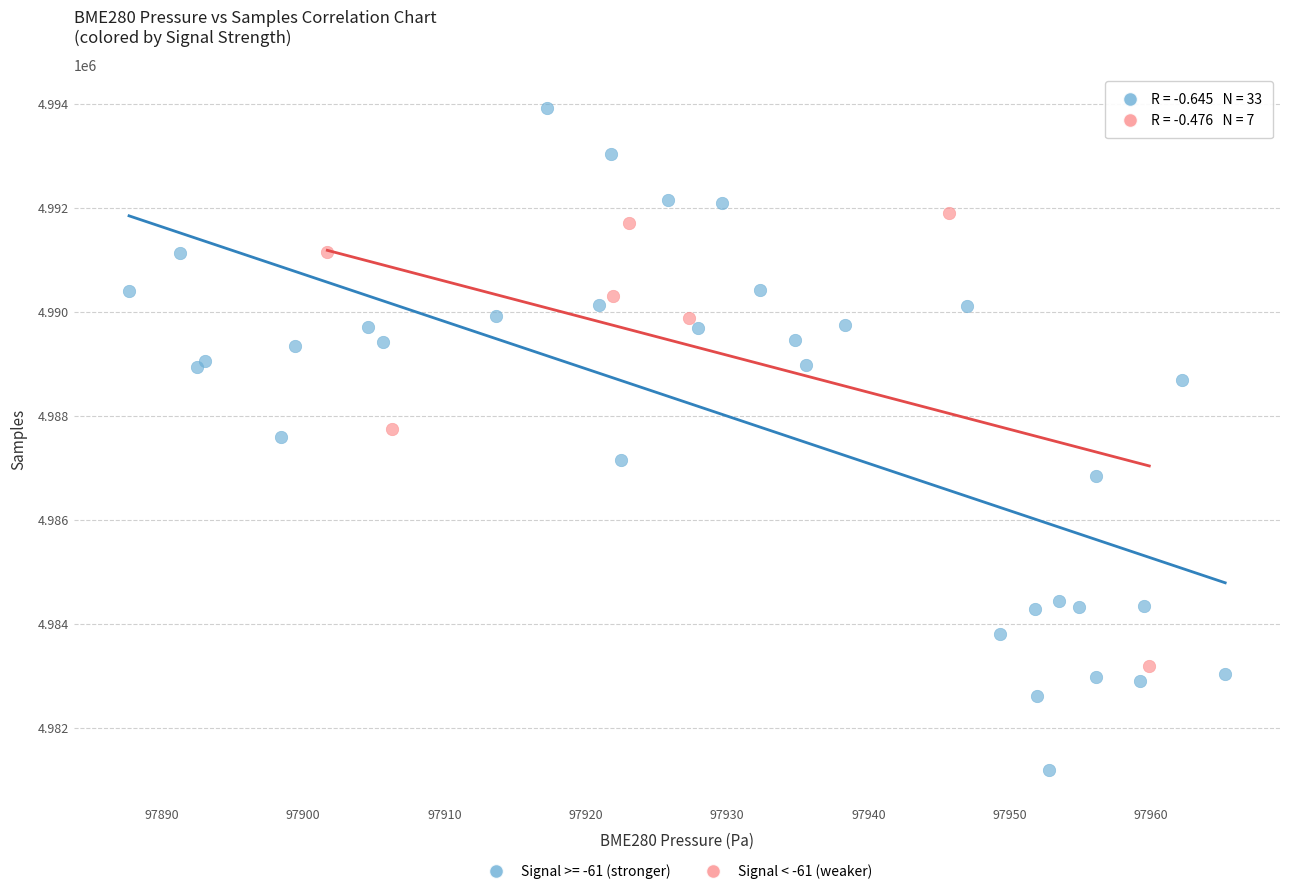

Which series reaches the minimum Y coordinate?

Signal >= -61 (stronger)